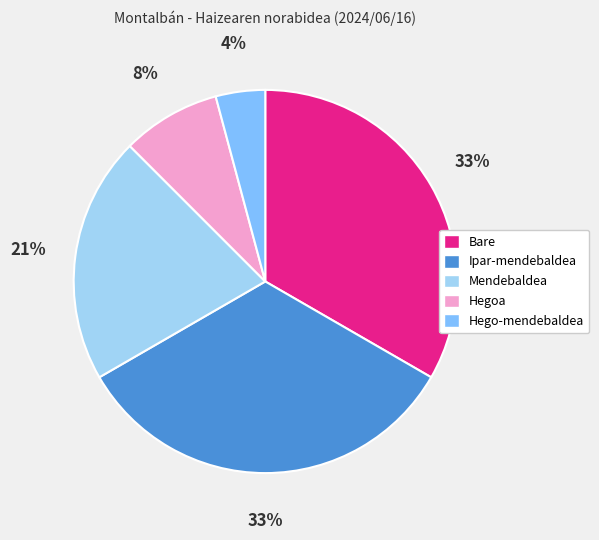

Which category has the smallest portion of the pie?

Hego-mendebaldea